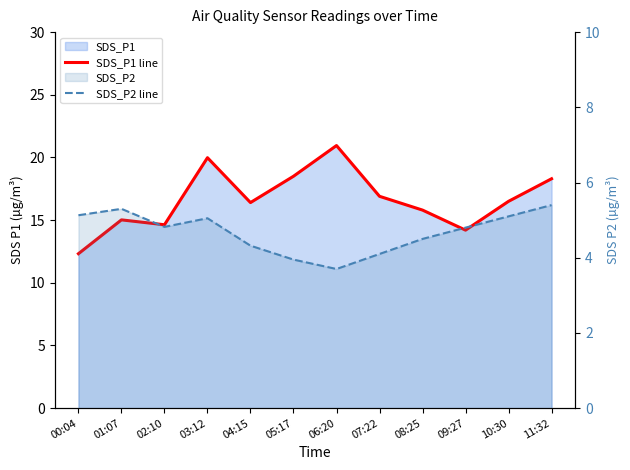

What value does the SDS_P2 line series have at 09:27?

4.8